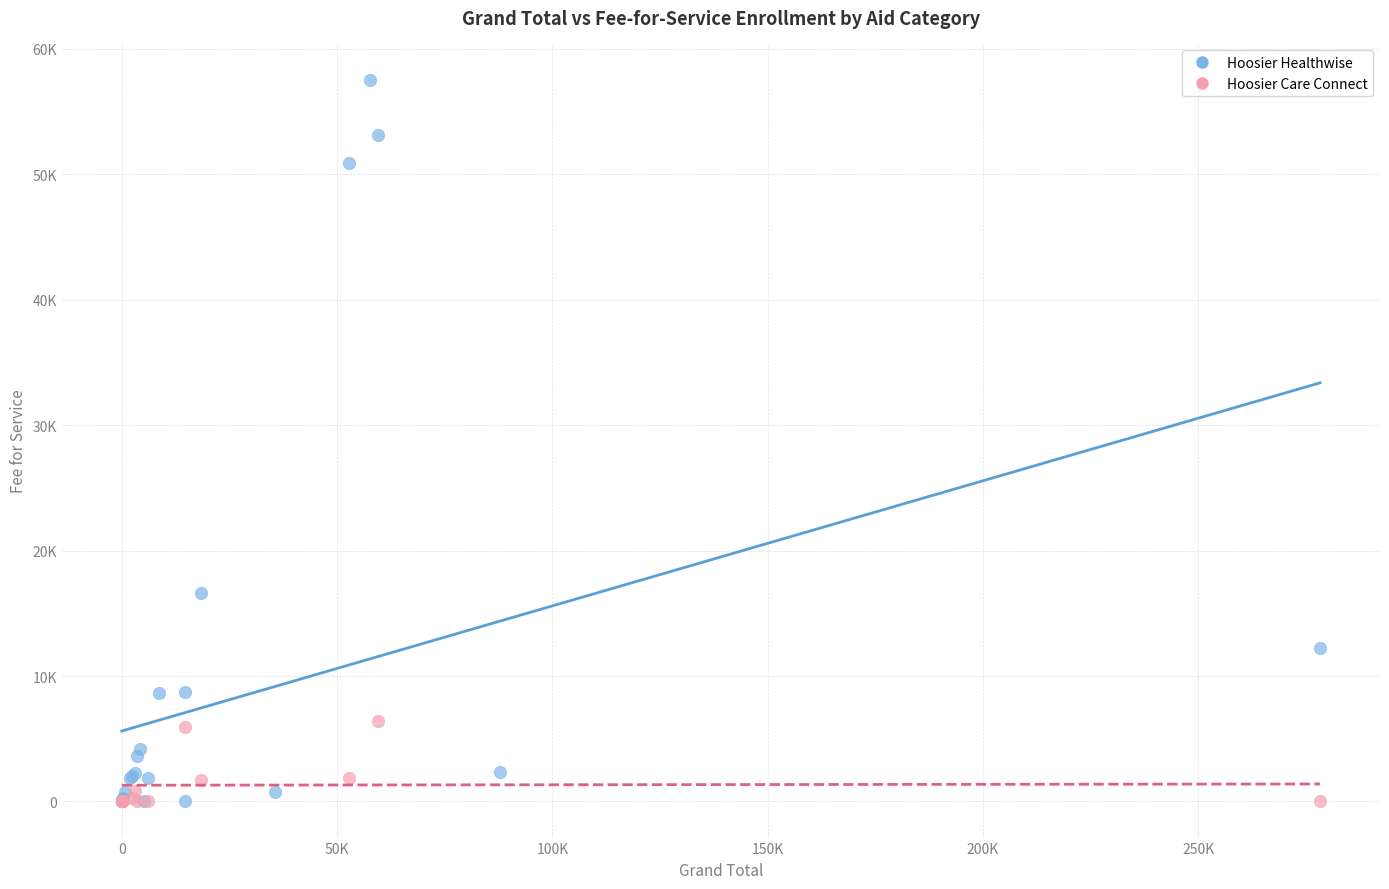

What are all the series names shown in the legend?

Hoosier Healthwise, Hoosier Care Connect